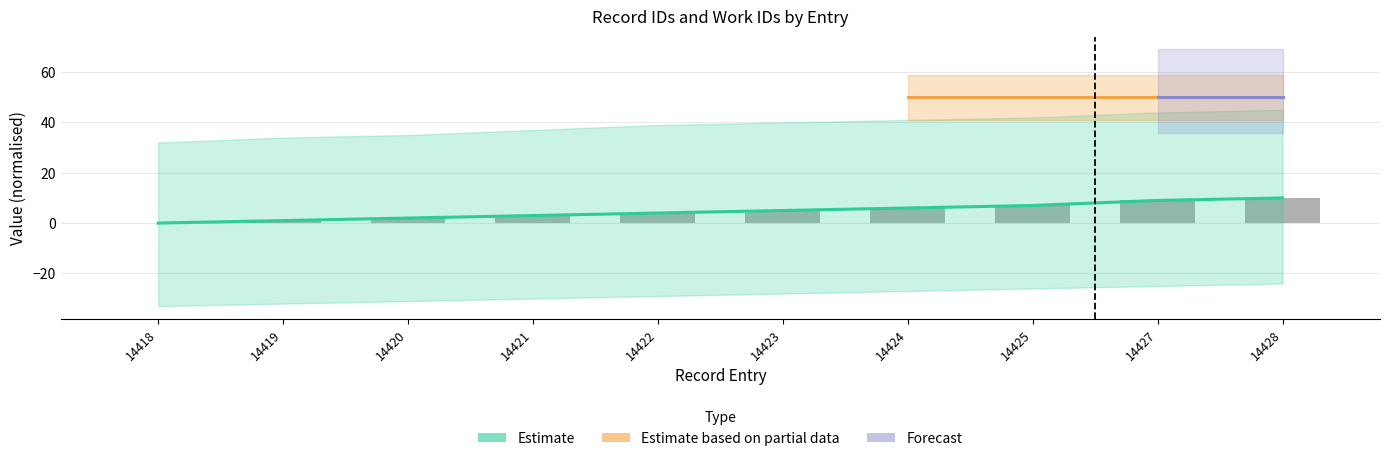

At which label does the data first exceed 5?

14424